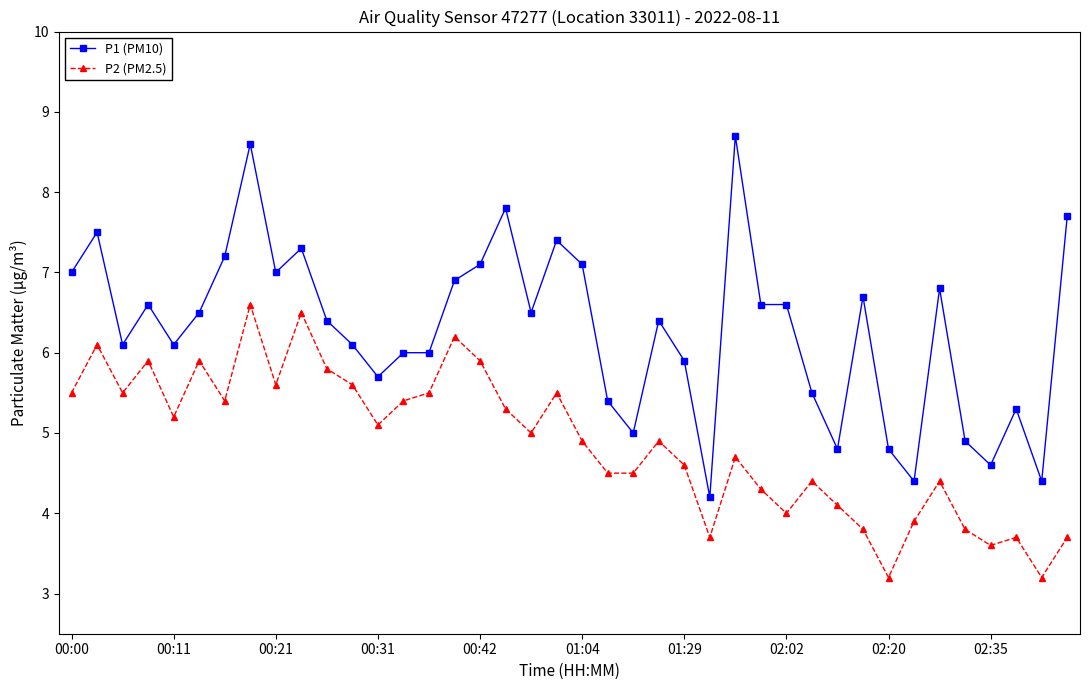

How many distinct data groups are displayed?

2